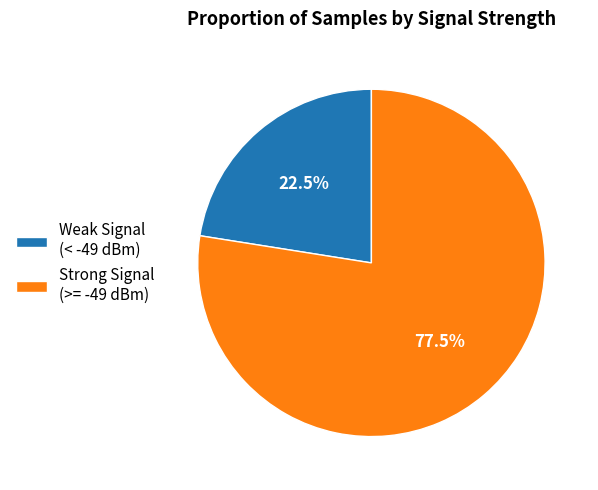

Which slice is the smallest?

Weak Signal (< -49 dBm)